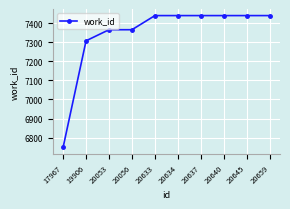

Reading left to right, what are all the values shown in this chart?

6749	7307	7365	7365	7439	7439	7439	7439	7439	7439